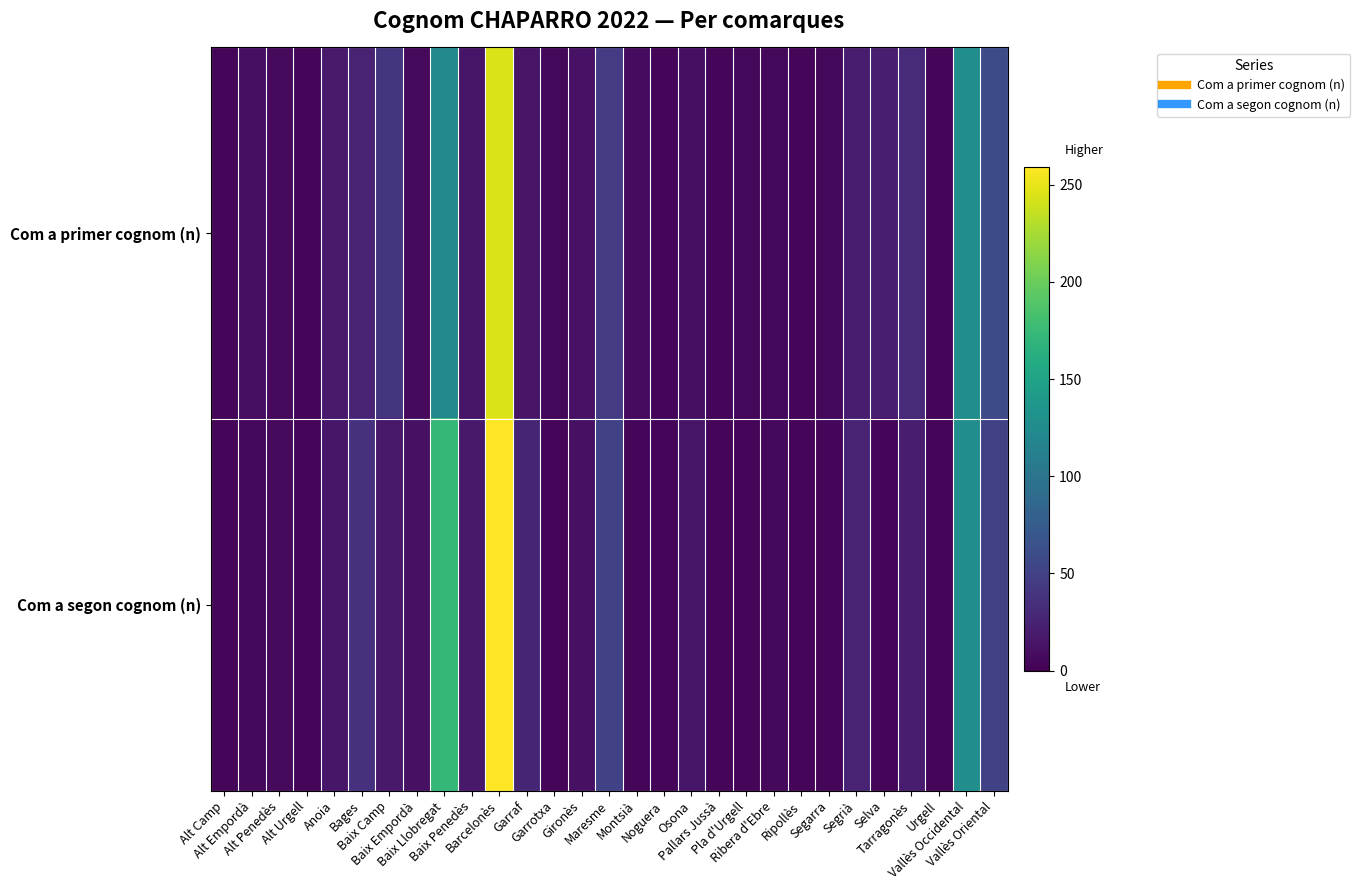

At which category is the sum across all series the highest?

Barcelonès